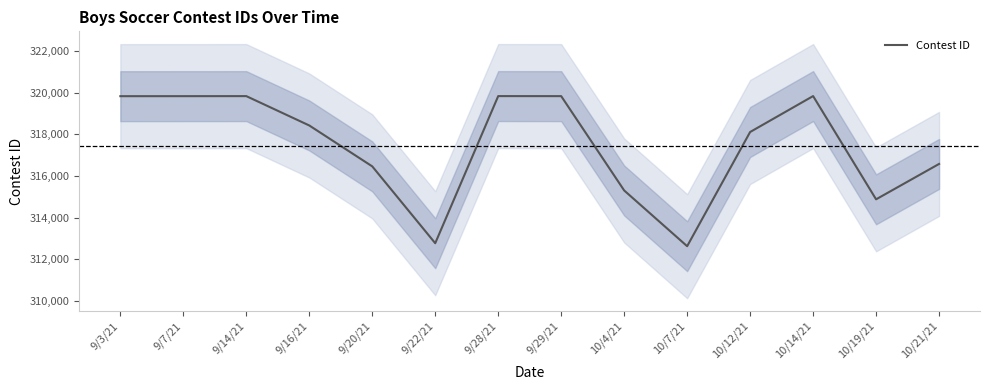

Is it true that the value at 9/22/21 is 312768?

True